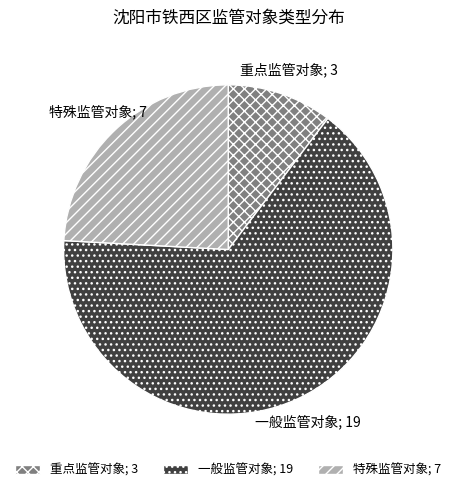

Rank the categories by value from lowest to highest.

重点监管对象, 特殊监管对象, 一般监管对象